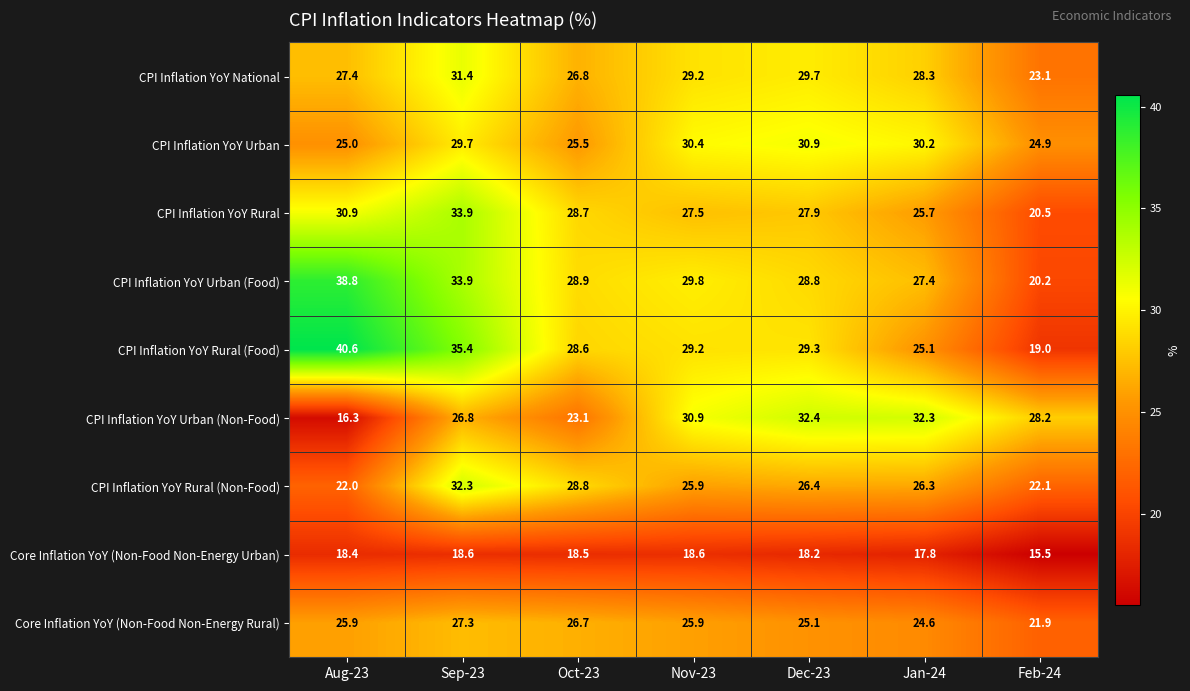

What is the sum of the CPI Inflation YoY Rural (Food) values at Aug-23 and Feb-24?

59.6